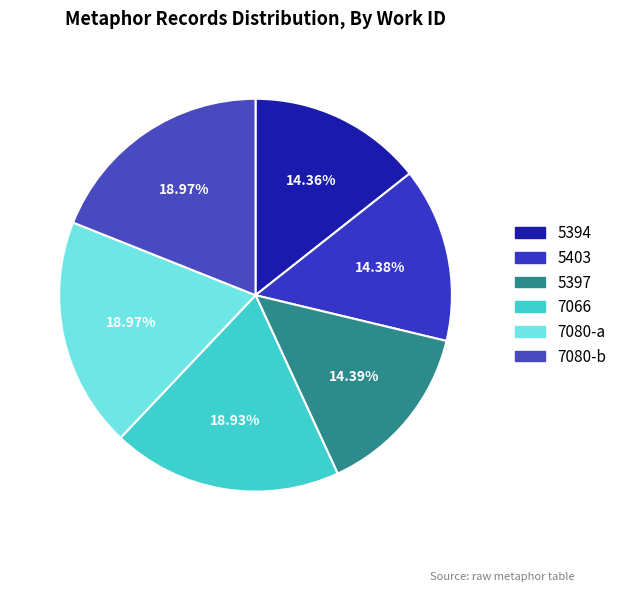

Approximately how many times larger is the value at 5403 compared to 5397?

1.0